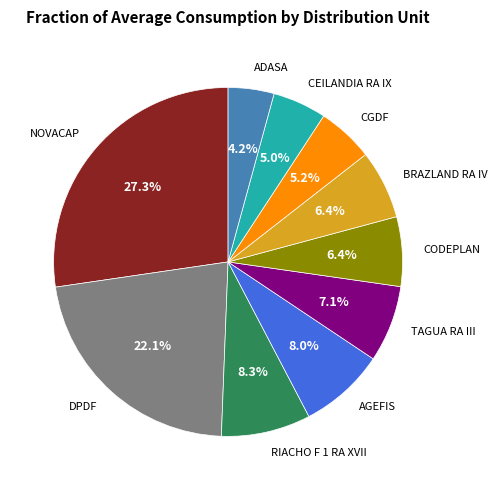

Does DPDF account for over 50% of the chart?

No